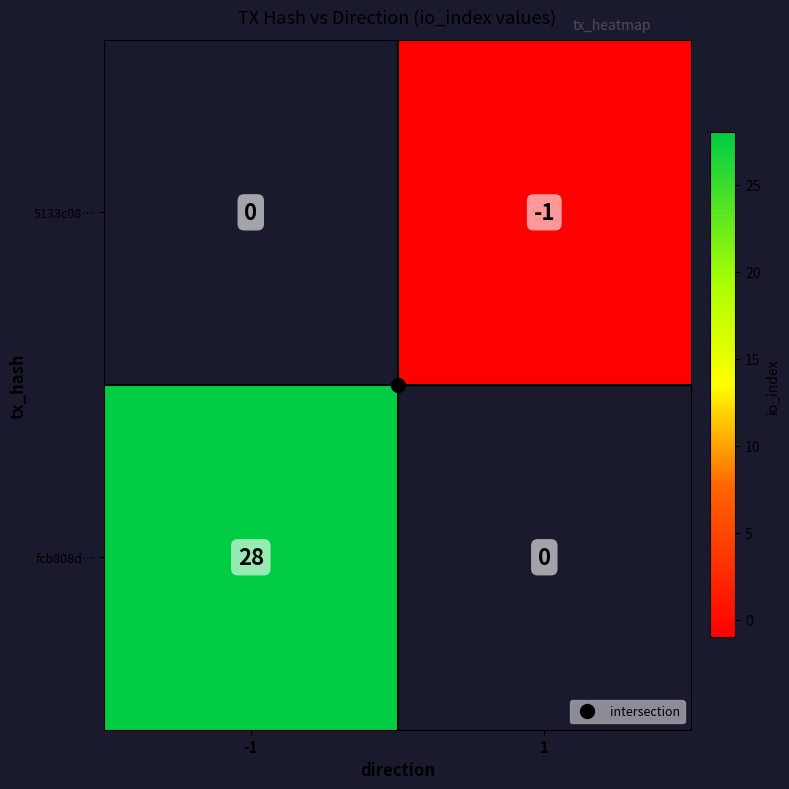

Is the value of fcb808d… at -1 greater than the value of 5133c08… at -1?

Yes